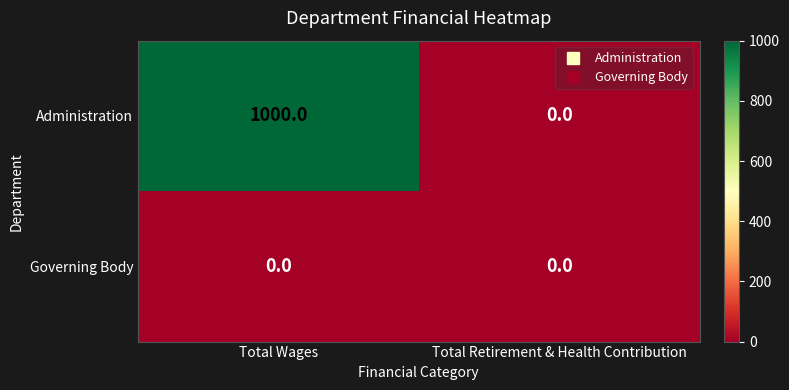

Reading right to left, extract all data points from this chart.

Administration: Total Retirement & Health Contribution=0	Total Wages=1000
Governing Body: Total Retirement & Health Contribution=0	Total Wages=0